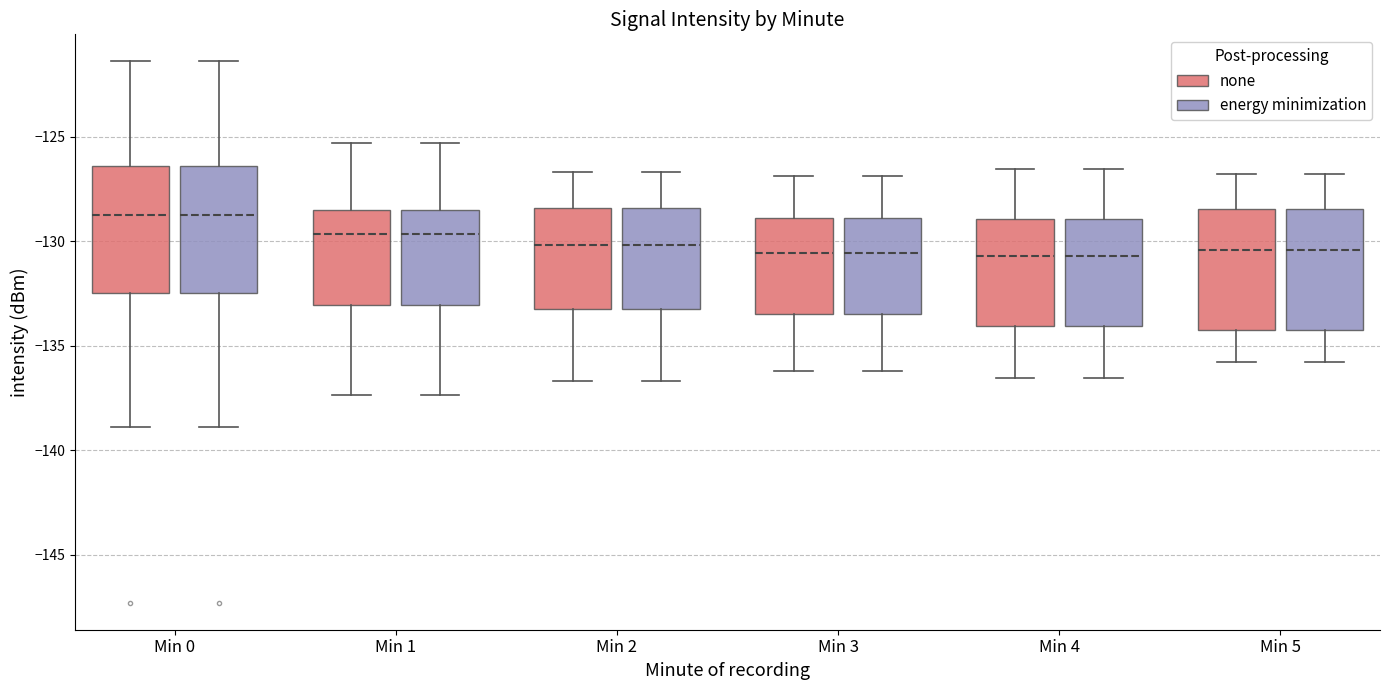

Reading left to right, read every box against the y-axis: the position of its median line, the range the box covers, and the ends of its whiskers. The values are not printed on the chart, so give them approximately, as read against the axis.

Min 0 (none): median -129.0, box -132.5 to -126.5, whiskers -139.0 to -121.5
Min 0 (energy minimization): median -129.0, box -132.5 to -126.5, whiskers -139.0 to -121.5
Min 1 (none): median -129.5, box -133.0 to -128.5, whiskers -137.5 to -125.5
Min 1 (energy minimization): median -129.5, box -133.0 to -128.5, whiskers -137.5 to -125.5
Min 2 (none): median -130.0, box -133.5 to -128.5, whiskers -136.5 to -126.5
Min 2 (energy minimization): median -130.0, box -133.5 to -128.5, whiskers -136.5 to -126.5
Min 3 (none): median -130.5, box -133.5 to -129.0, whiskers -136.0 to -127.0
Min 3 (energy minimization): median -130.5, box -133.5 to -129.0, whiskers -136.0 to -127.0
Min 4 (none): median -130.5, box -134.0 to -129.0, whiskers -136.5 to -126.5
Min 4 (energy minimization): median -130.5, box -134.0 to -129.0, whiskers -136.5 to -126.5
Min 5 (none): median -130.5, box -134.5 to -128.5, whiskers -136.0 to -127.0
Min 5 (energy minimization): median -130.5, box -134.5 to -128.5, whiskers -136.0 to -127.0